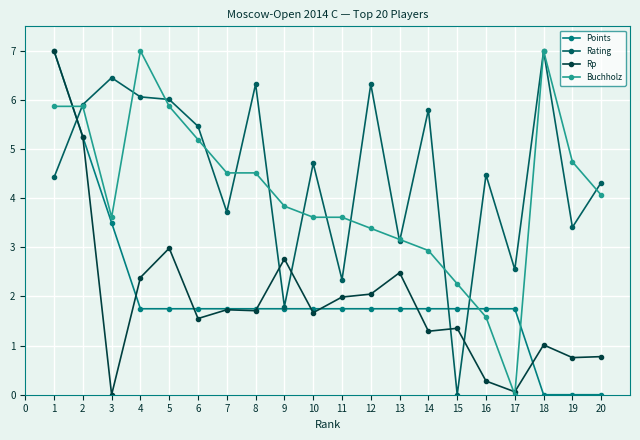

The value of Rating at 12 is 1.6. True or false?

False